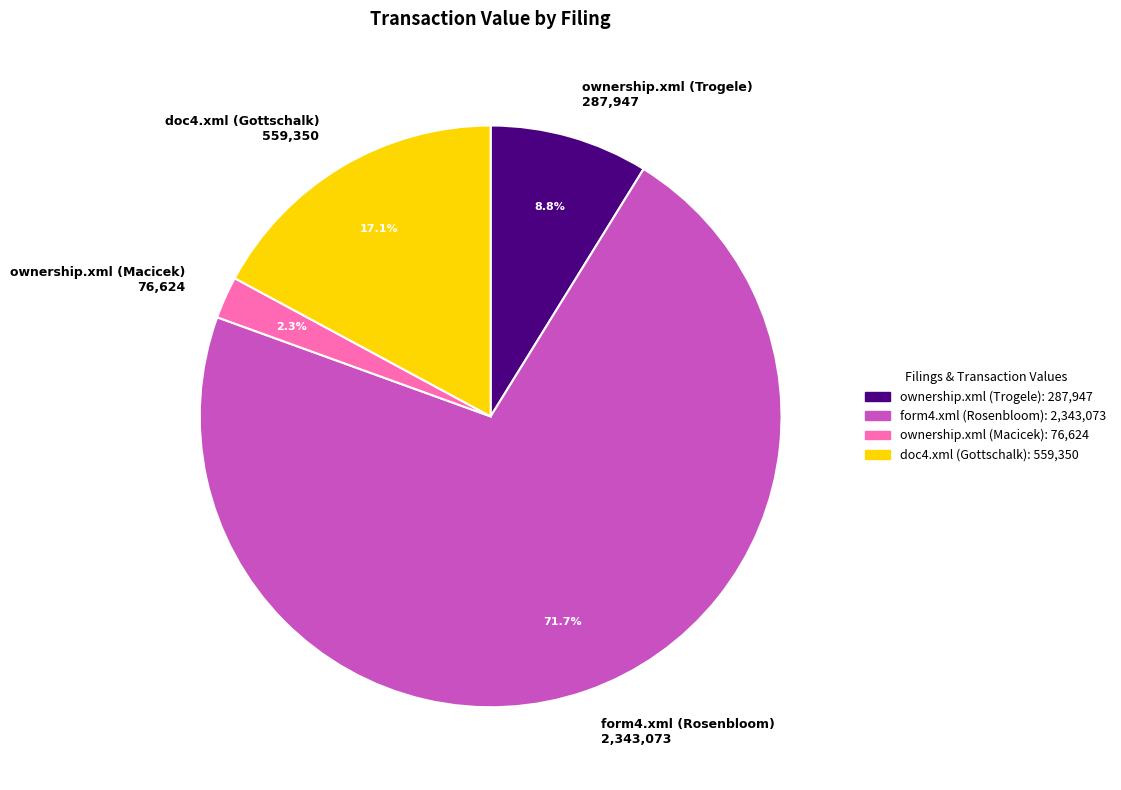

To the nearest percent, what percentage of the pie is ownership.xml (Trogele)?

9%